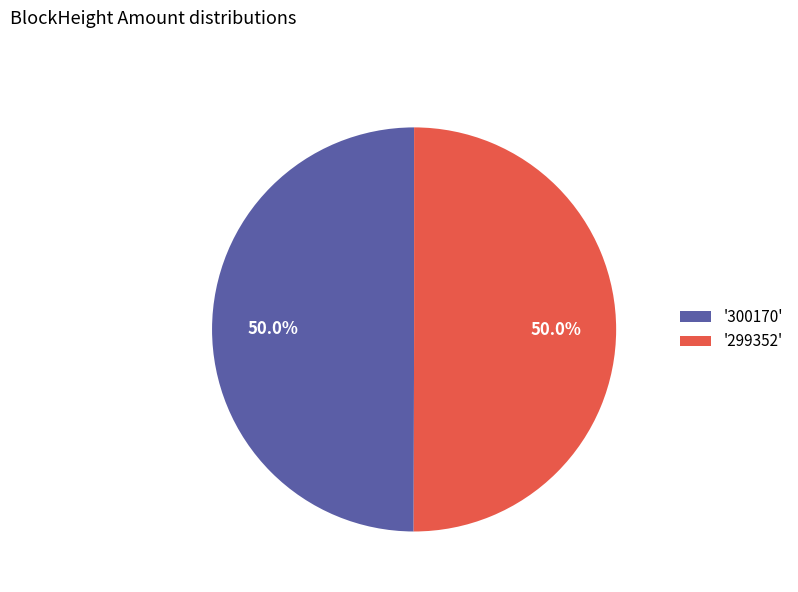

How many segments does this pie chart have?

2